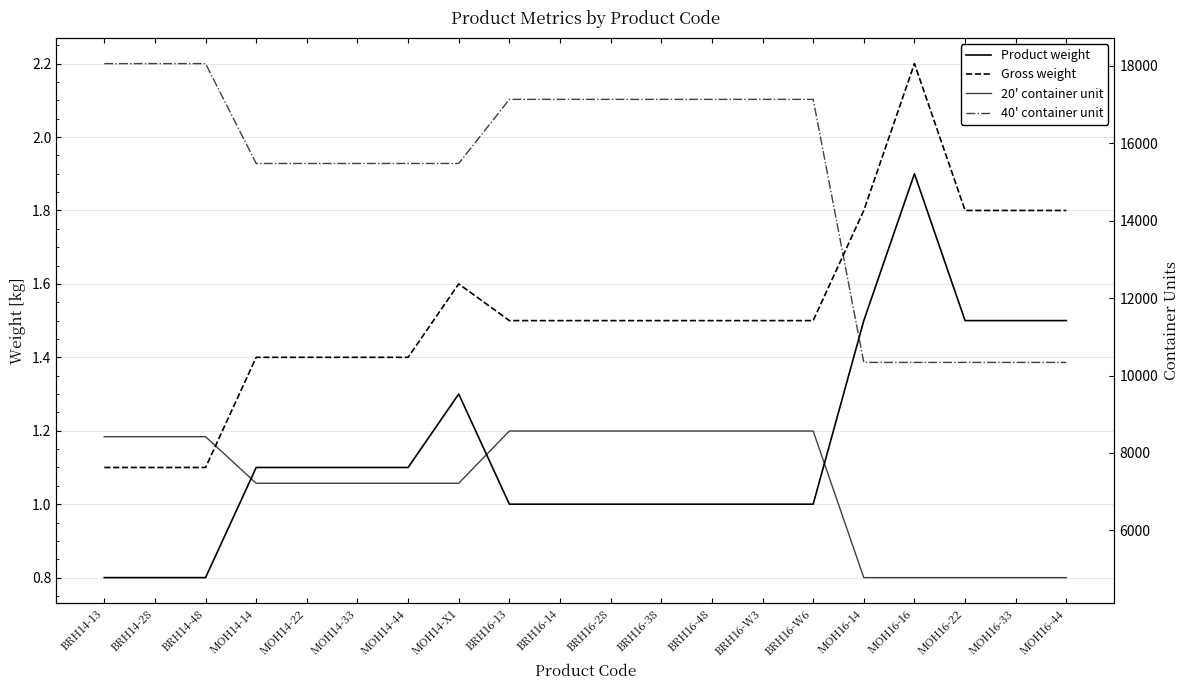

What is the difference between the highest and lowest values at MOH14-44?

15478.9